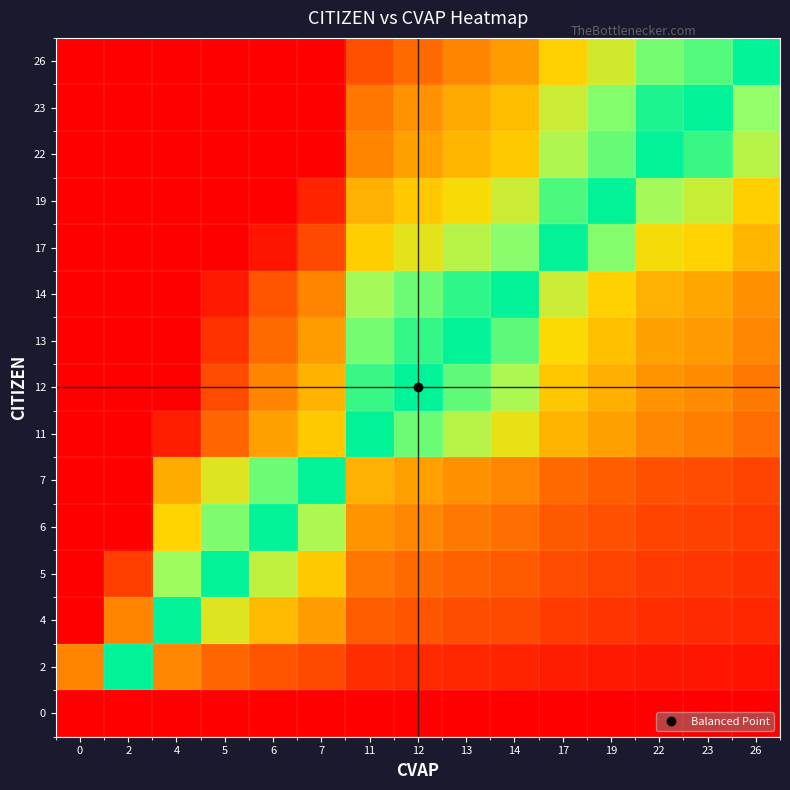

Reading right to left, transcribe all the data shown in this chart.

0: 26=0.0	23=0.0	22=0.0	19=0.0	17=0.0	14=0.0	13=0.0	12=0.0	11=0.0	7=0.0	6=0.0	5=0.0	4=0.0	2=0.0	0=0.0
2: 26=0.1	23=0.1	22=0.1	19=0.1	17=0.1	14=0.1	13=0.2	12=0.2	11=0.2	7=0.3	6=0.3	5=0.4	4=0.5	2=1.0	0=2.0
4: 26=0.2	23=0.2	22=0.2	19=0.2	17=0.2	14=0.3	13=0.3	12=0.3	11=0.4	7=0.6	6=0.7	5=0.8	4=1.0	2=2.0	0=4.0
5: 26=0.2	23=0.2	22=0.2	19=0.3	17=0.3	14=0.4	13=0.4	12=0.4	11=0.5	7=0.7	6=0.8	5=1.0	4=1.2	2=2.5	0=5.0
6: 26=0.2	23=0.3	22=0.3	19=0.3	17=0.4	14=0.4	13=0.5	12=0.5	11=0.5	7=0.9	6=1.0	5=1.2	4=1.5	2=3.0	0=6.0
7: 26=0.3	23=0.3	22=0.3	19=0.4	17=0.4	14=0.5	13=0.5	12=0.6	11=0.6	7=1.0	6=1.2	5=1.4	4=1.8	2=3.5	0=7.0
11: 26=0.4	23=0.5	22=0.5	19=0.6	17=0.6	14=0.8	13=0.8	12=0.9	11=1.0	7=1.6	6=1.8	5=2.2	4=2.8	2=5.5	0=11.0
12: 26=0.5	23=0.5	22=0.5	19=0.6	17=0.7	14=0.9	13=0.9	12=1.0	11=1.1	7=1.7	6=2.0	5=2.4	4=3.0	2=6.0	0=12.0
13: 26=0.5	23=0.6	22=0.6	19=0.7	17=0.8	14=0.9	13=1.0	12=1.1	11=1.2	7=1.9	6=2.2	5=2.6	4=3.2	2=6.5	0=13.0
14: 26=0.5	23=0.6	22=0.6	19=0.7	17=0.8	14=1.0	13=1.1	12=1.2	11=1.3	7=2.0	6=2.3	5=2.8	4=3.5	2=7.0	0=14.0
17: 26=0.7	23=0.7	22=0.8	19=0.9	17=1.0	14=1.2	13=1.3	12=1.4	11=1.5	7=2.4	6=2.8	5=3.4	4=4.2	2=8.5	0=17.0
19: 26=0.7	23=0.8	22=0.9	19=1.0	17=1.1	14=1.4	13=1.5	12=1.6	11=1.7	7=2.7	6=3.2	5=3.8	4=4.8	2=9.5	0=19.0
22: 26=0.8	23=1.0	22=1.0	19=1.2	17=1.3	14=1.6	13=1.7	12=1.8	11=2.0	7=3.1	6=3.7	5=4.4	4=5.5	2=11.0	0=22.0
23: 26=0.9	23=1.0	22=1.0	19=1.2	17=1.4	14=1.6	13=1.8	12=1.9	11=2.1	7=3.3	6=3.8	5=4.6	4=5.8	2=11.5	0=23.0
26: 26=1.0	23=1.1	22=1.2	19=1.4	17=1.5	14=1.9	13=2.0	12=2.2	11=2.4	7=3.7	6=4.3	5=5.2	4=6.5	2=13.0	0=26.0